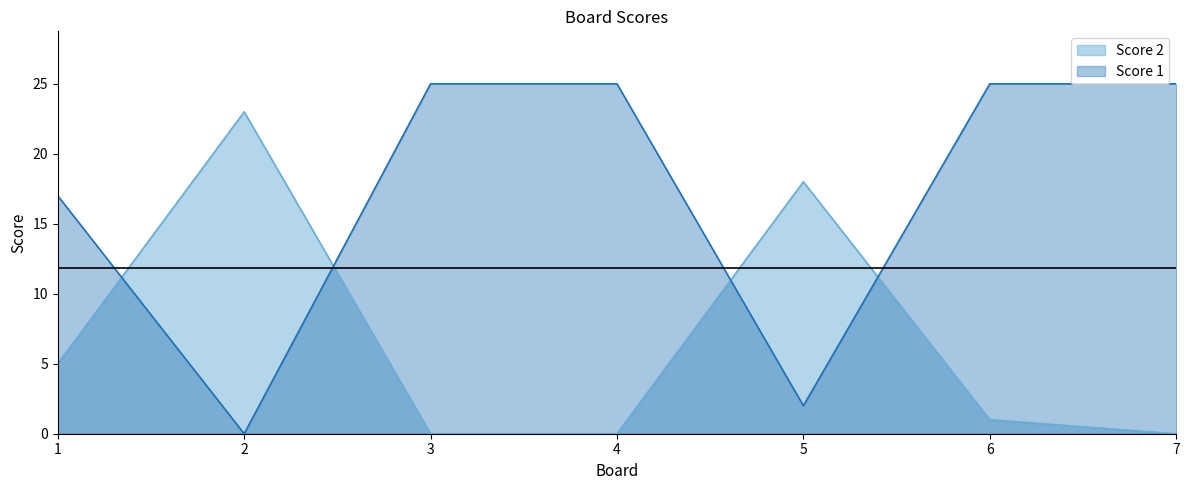

What is the difference between the highest and lowest values at 6?

24